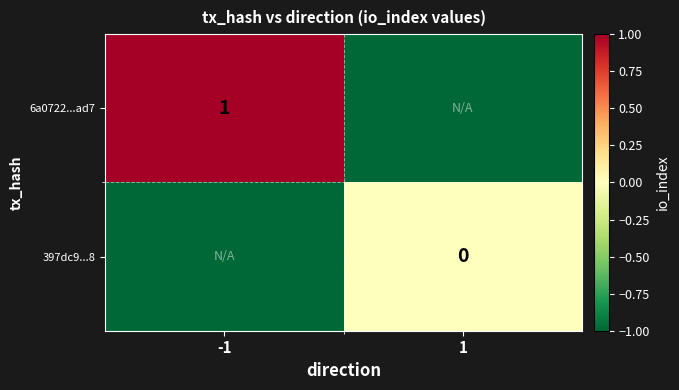

The value of 6a0722...ad7 at -1 is 0. True or false?

False